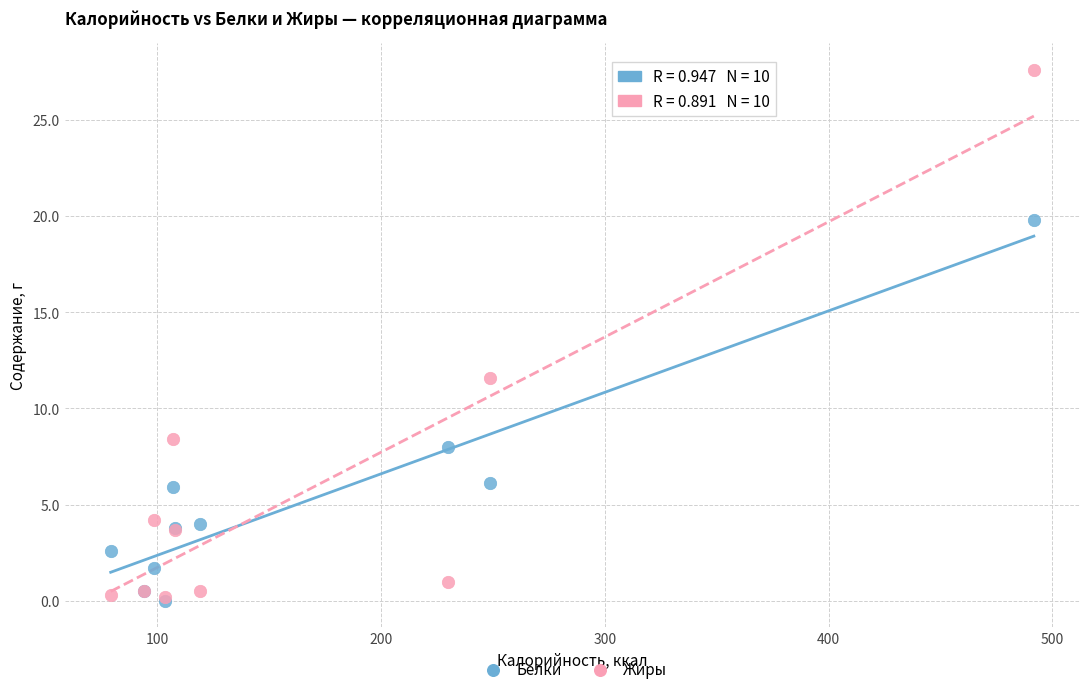

Across all series, what Y value is closest to 13?

11.6